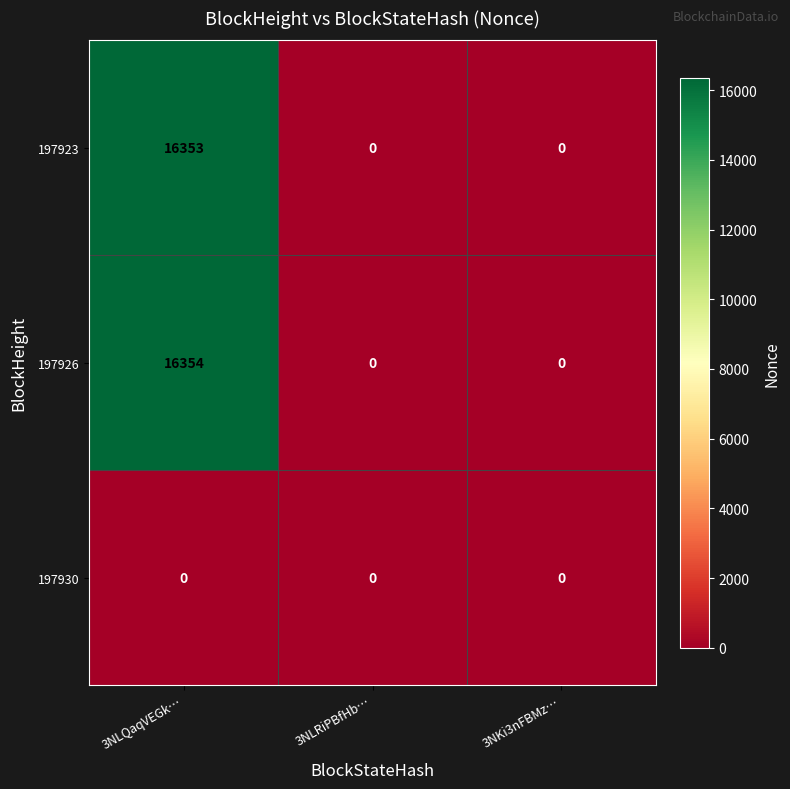

What is the difference between the highest and lowest values at 3NLQaqVEGk…?

16354